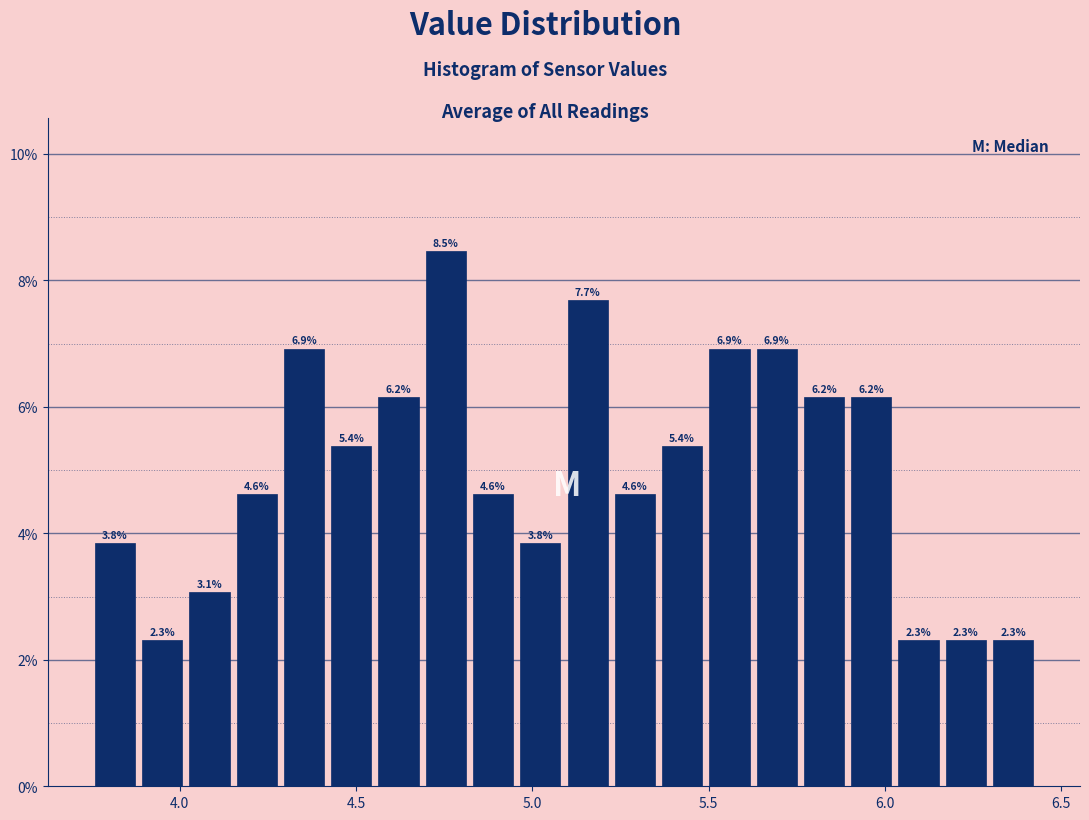

Read against the x-axis, roughly where is the centre of the tallest bar?

4.75